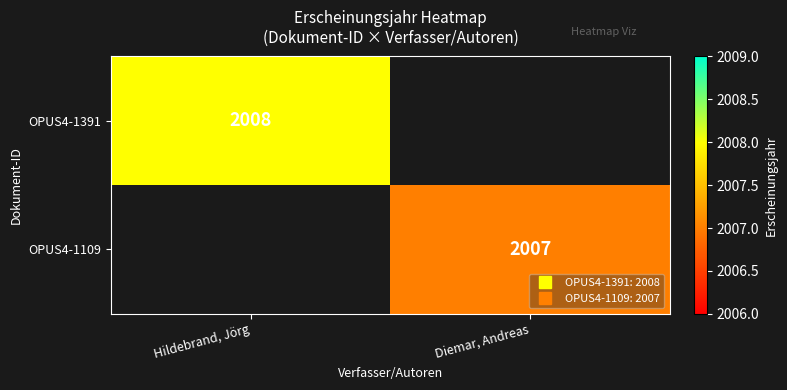

How many data points does each series have?

2